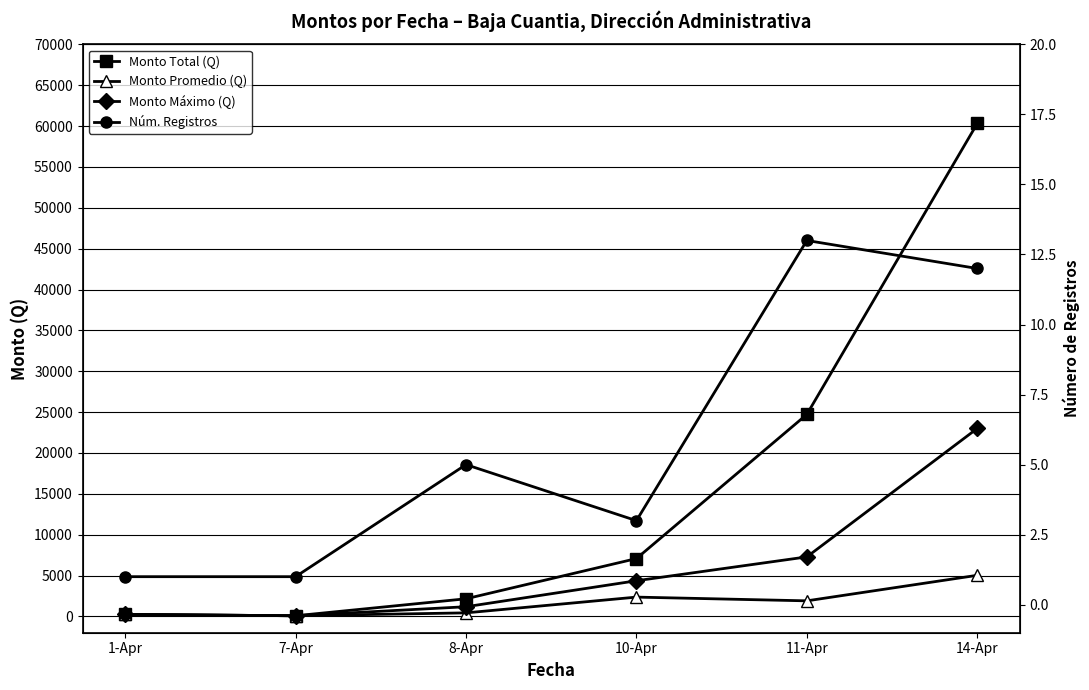

What is the spread (max minus min) of values at 7-Apr?

75.0